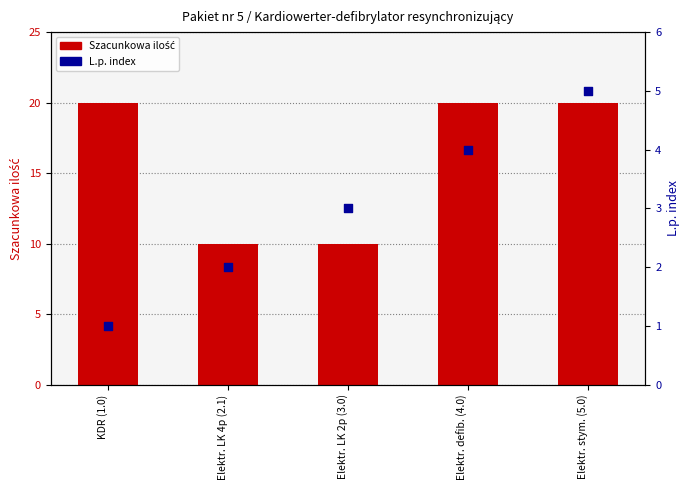

At how many categories does at least one series exceed 6?

5